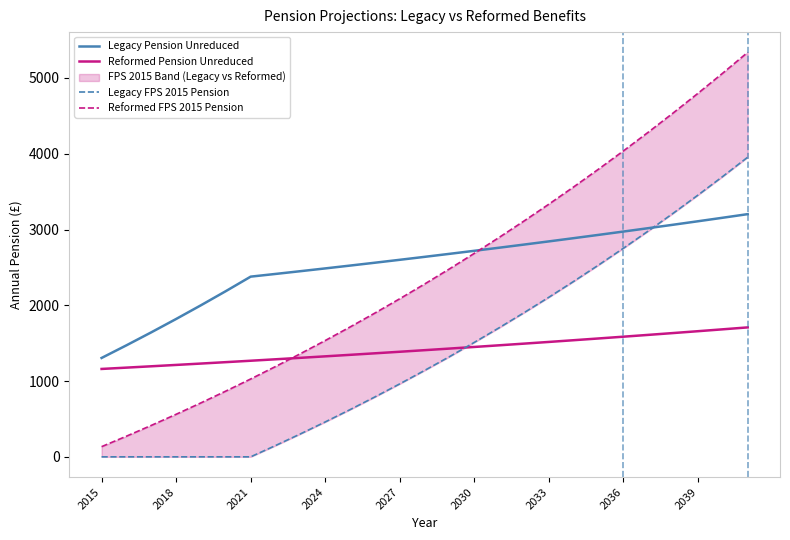

True or false: Reformed Pension Unreduced and Legacy Pension Unreduced intersect in this chart.

False